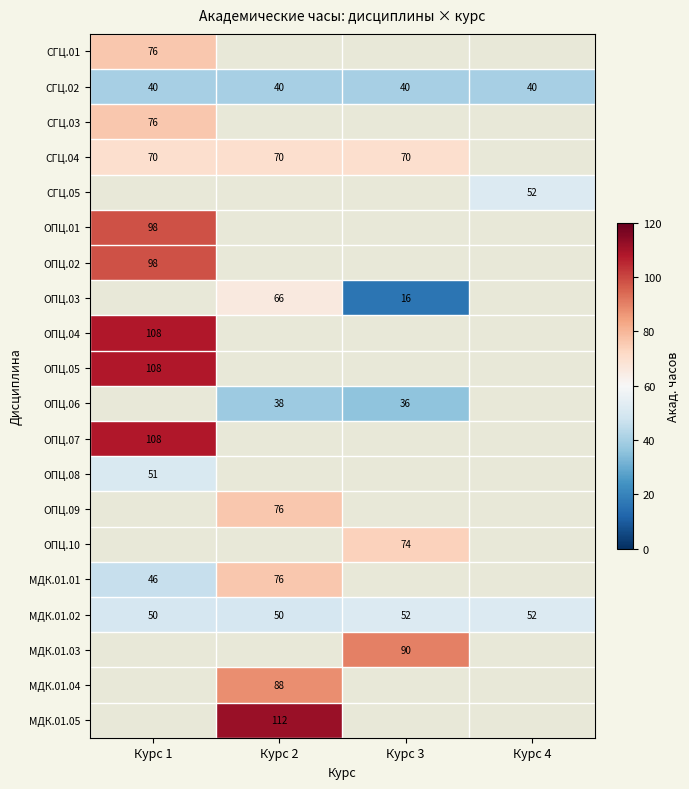

Is it true that МДК.01.01 equals 78 at Курс 1?

False